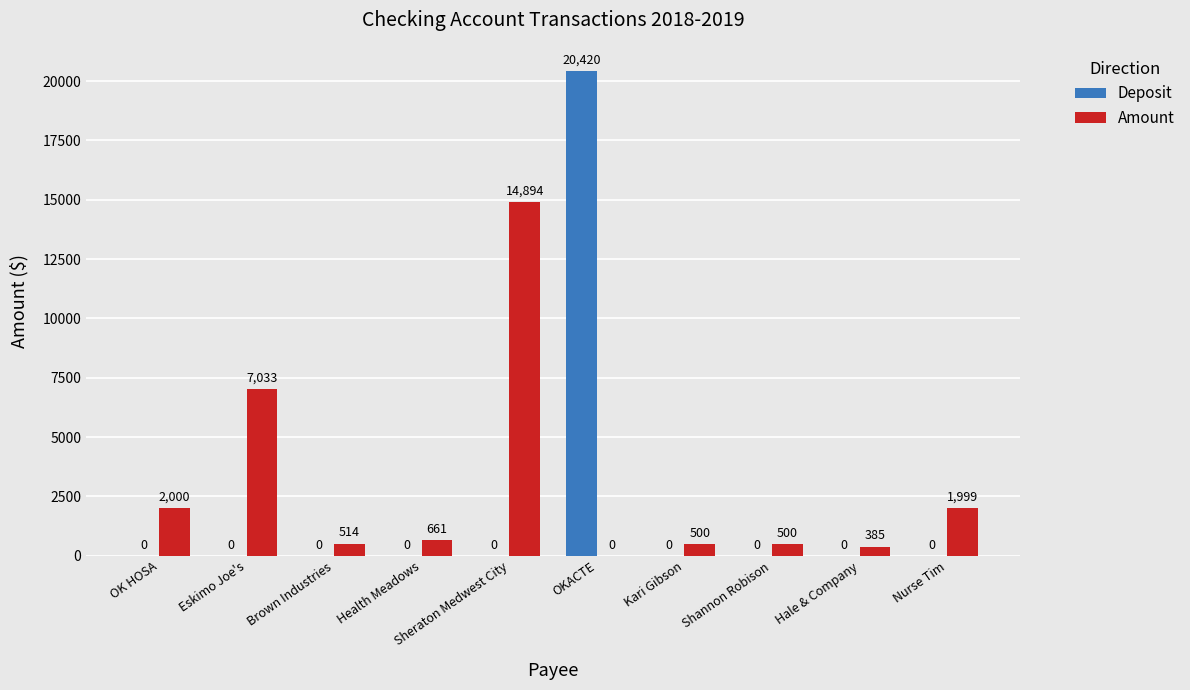

Between Eskimo Joe's and Shannon Robison, which series saw the biggest shift?

Amount